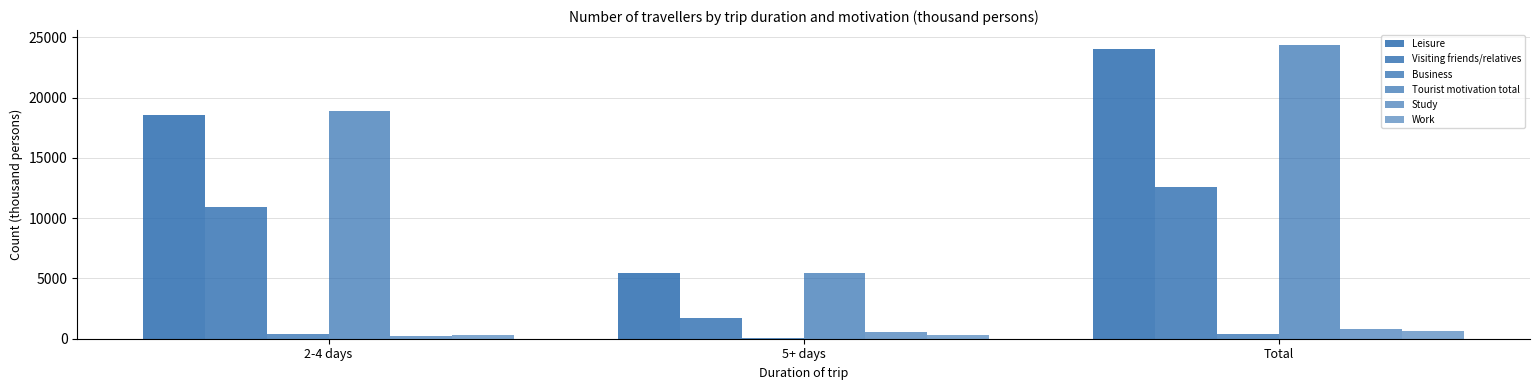

The Visiting friends/relatives series shows 17242 at Total. True or false?

False